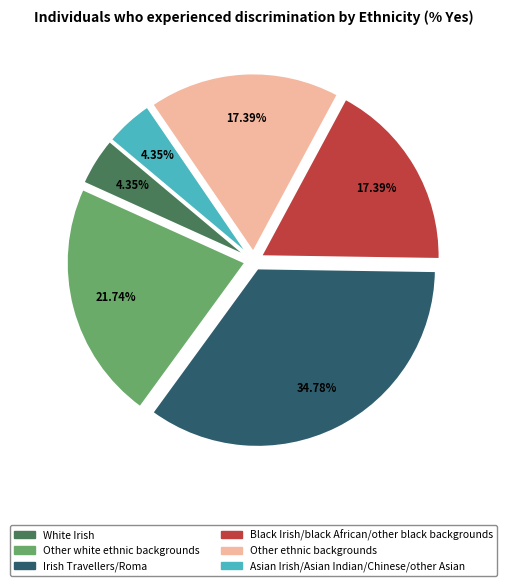

How much of the chart is everything except Other ethnic backgrounds?

82.6%